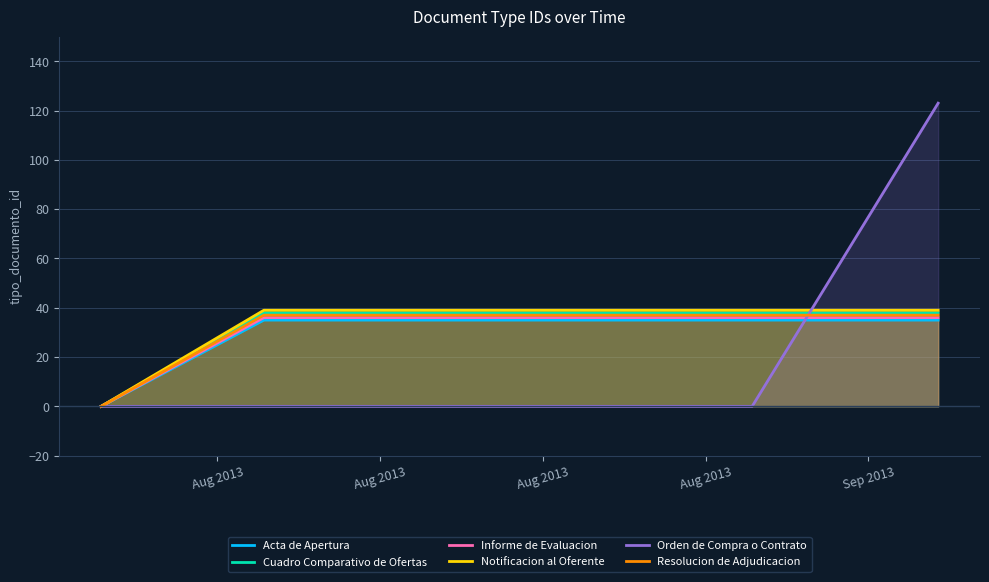

Which series has the widest spread of values?

Orden de Compra o Contrato